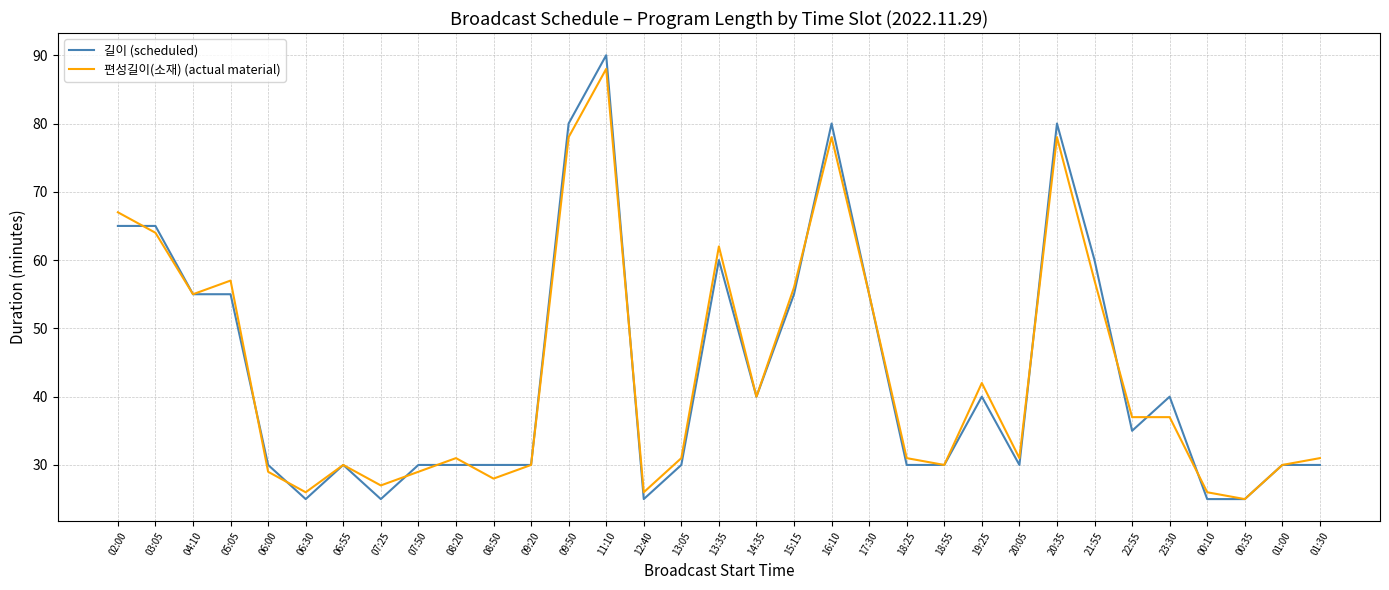

Is it true that 편성길이(소재) (actual material) equals 24 at 16:10?

False